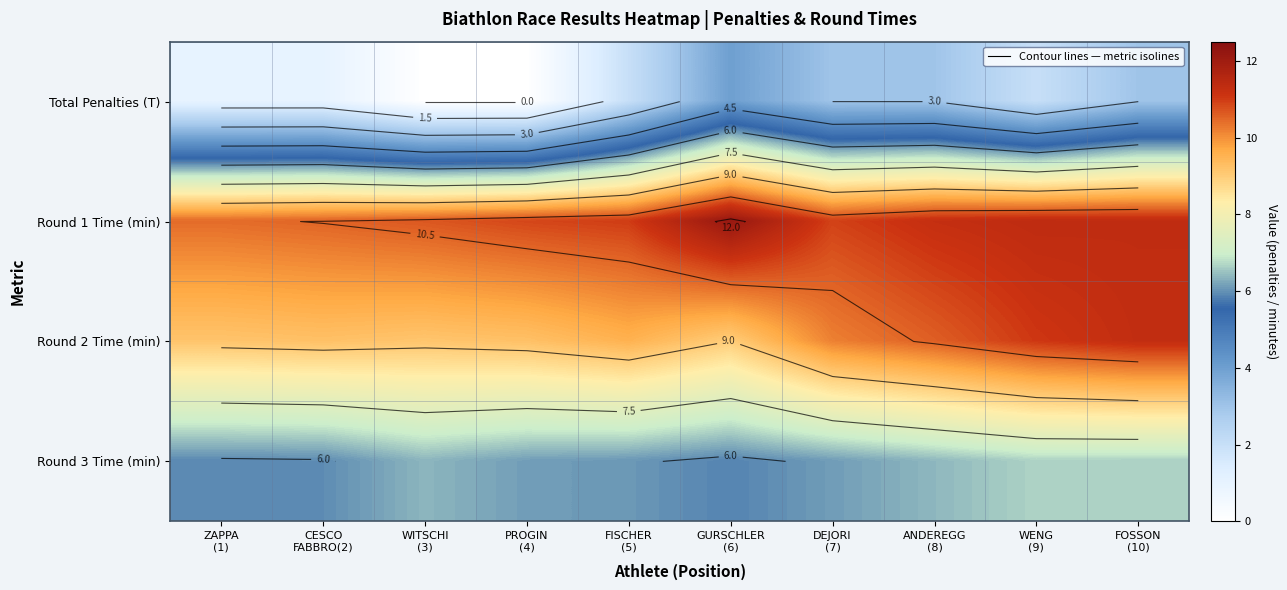

Which series changed the most between DEJORI (7) and ANDEREGG (8)?

Round 2 Time (min)